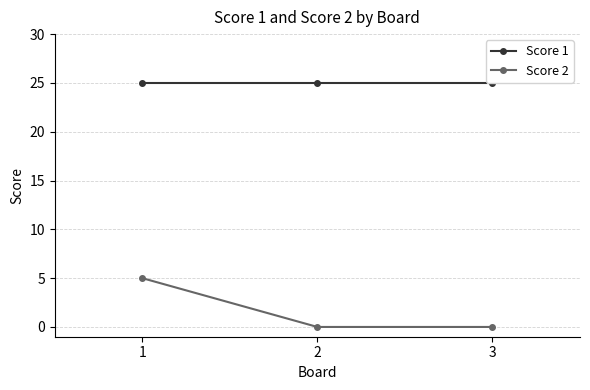

The value of Score 1 at 2 is 33. True or false?

False